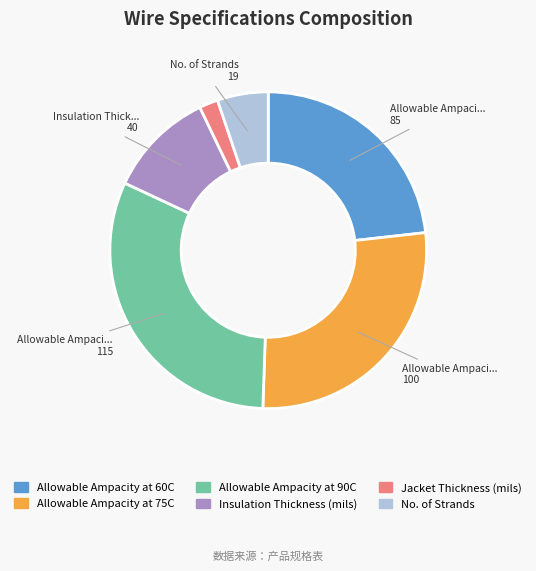

Combined, do Allowable Ampacity at 90C and No. of Strands account for over 50%?

No